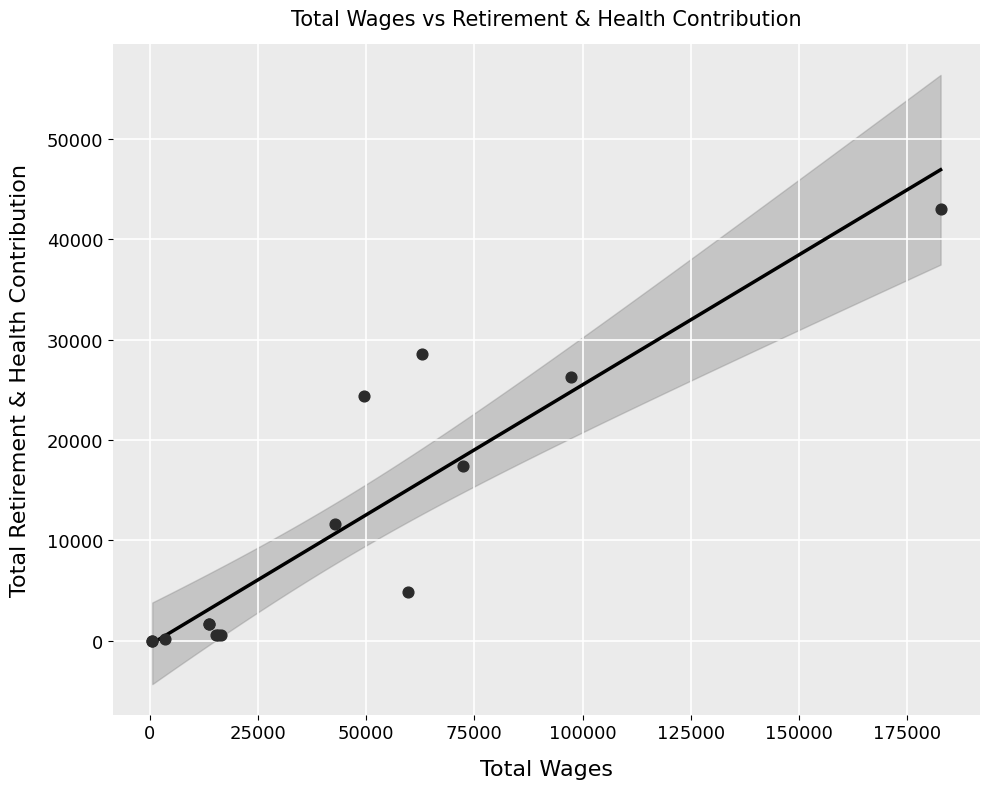

What Y value in the scatter plot is closest to 21540?

24419